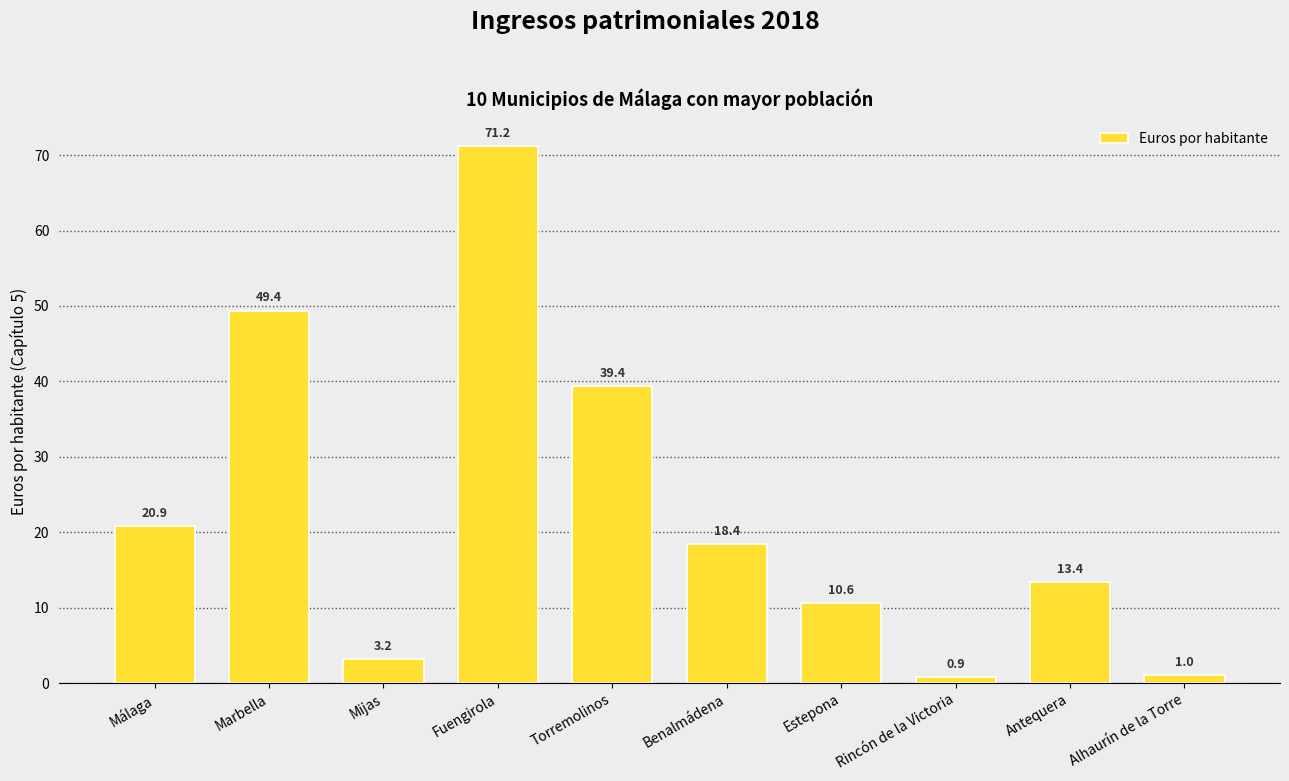

At which label does the data first exceed 18?

Málaga